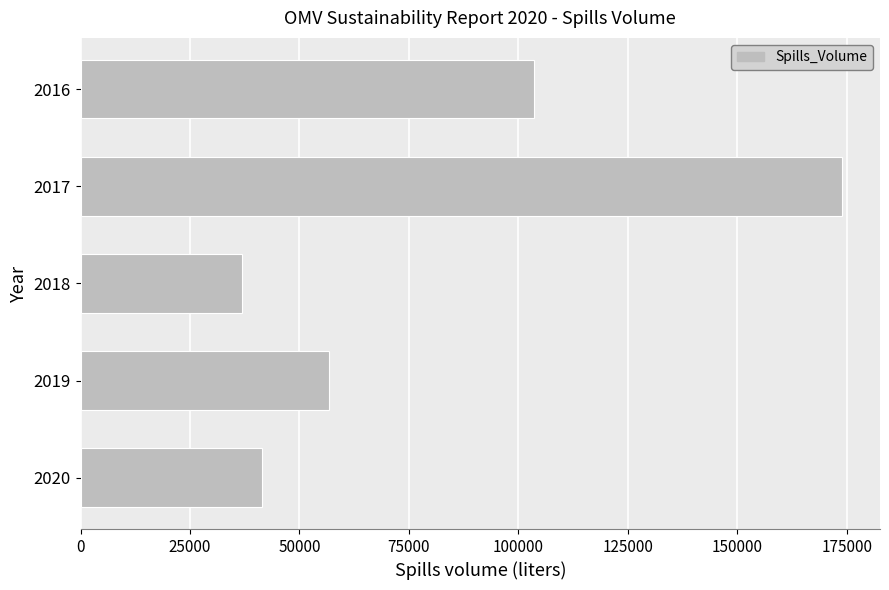

List the labels in order of value, largest first.

2017, 2016, 2019, 2020, 2018